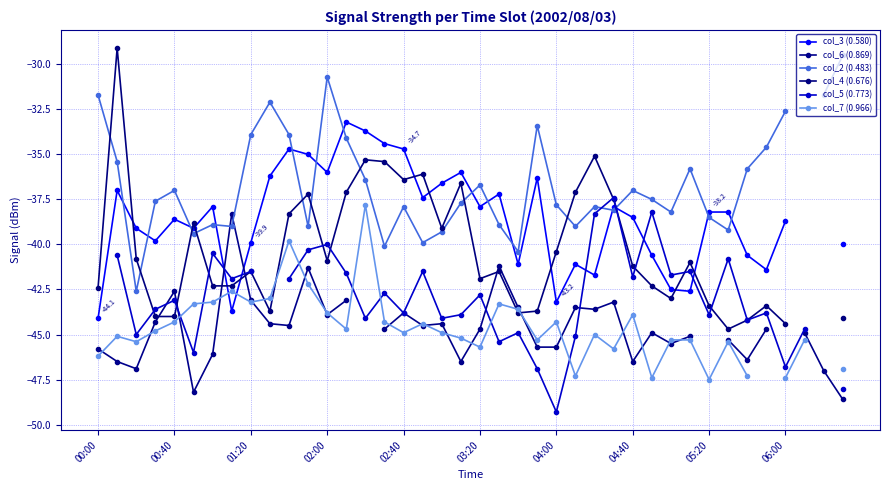

What is the value of the col_6 (0.869) point at the 28th from the left?

-43.2